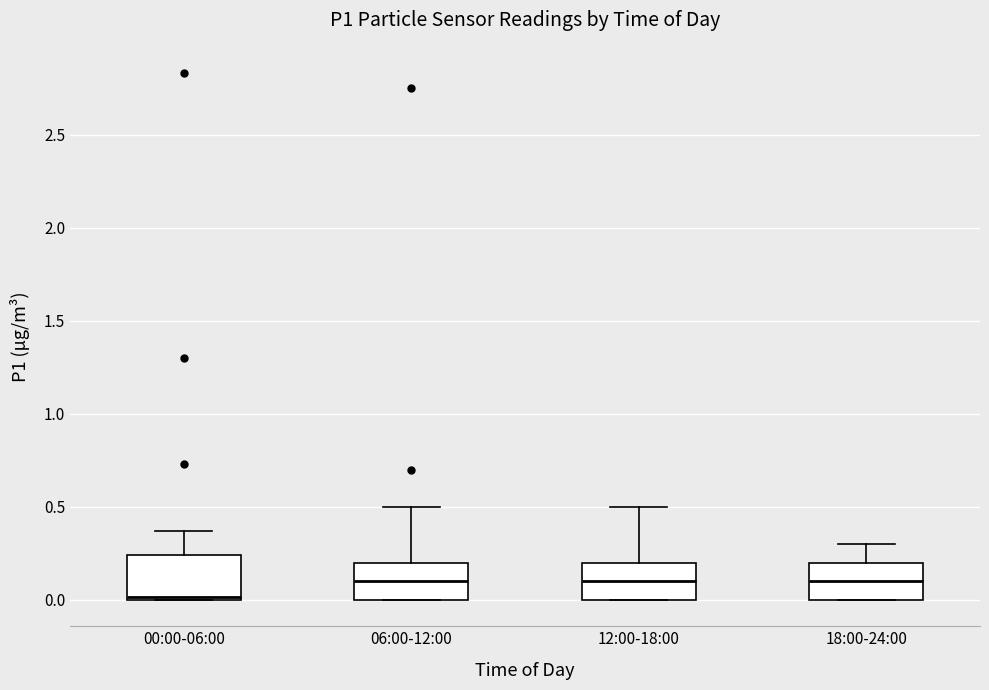

Where does the upper whisker of the box for 00:00-06:00 end on the y-axis? The values are not printed on the chart, so give them approximately, as read against the axis.

0.35